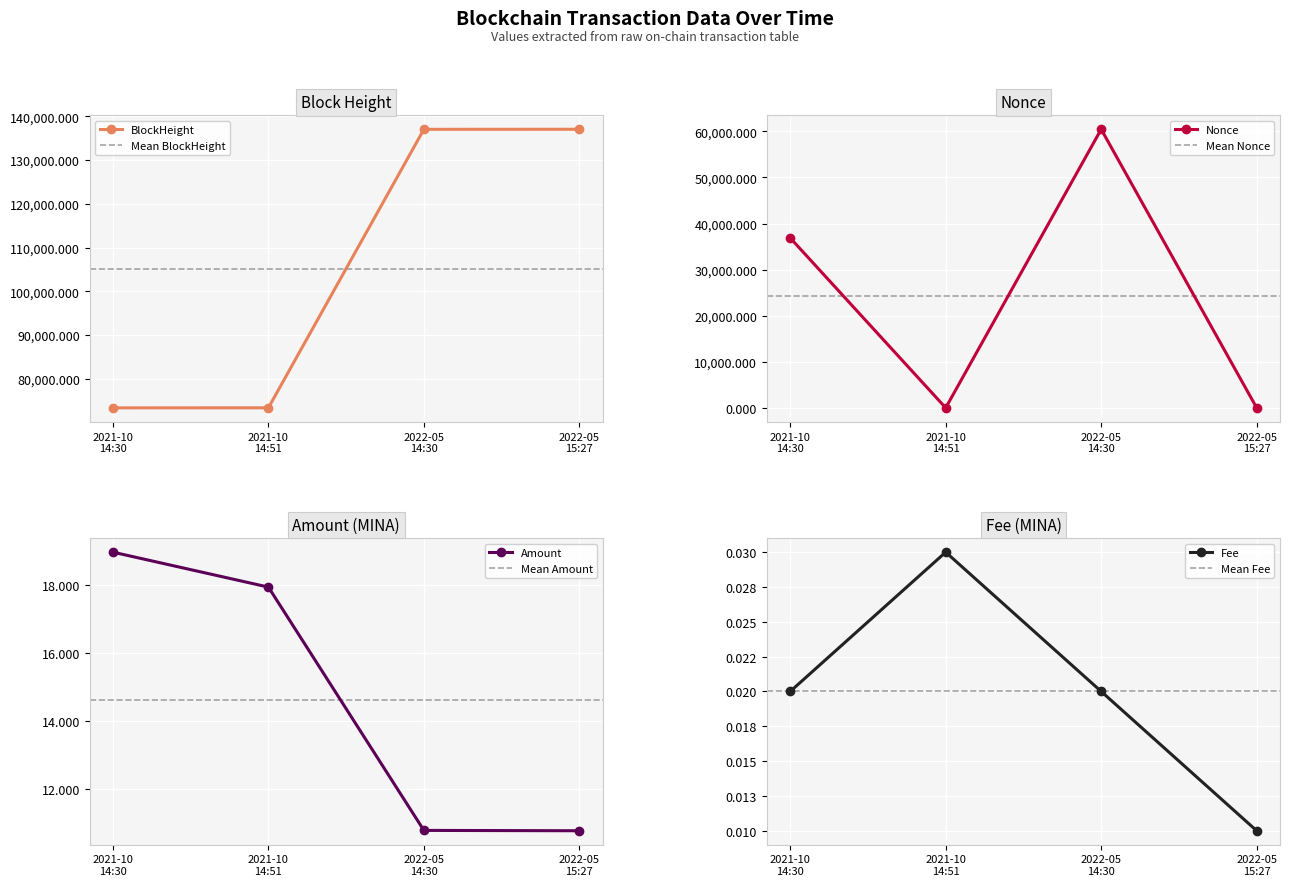

Count the number of data series in this chart.

4